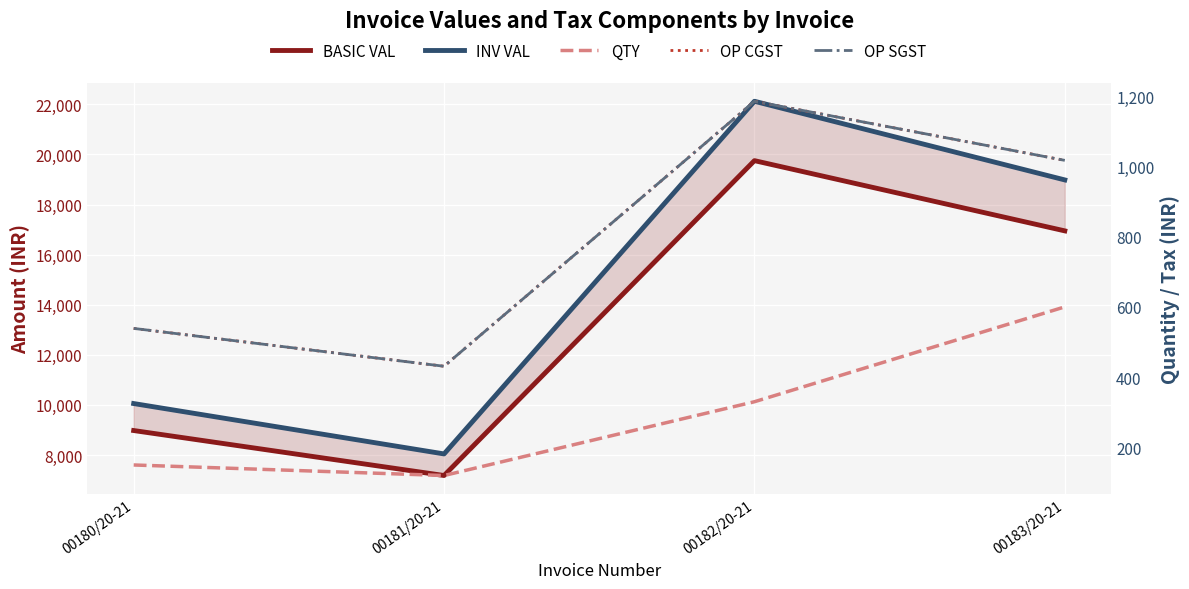

True or false: BASIC VAL has a value of 2082.1 at 00180/20-21.

False